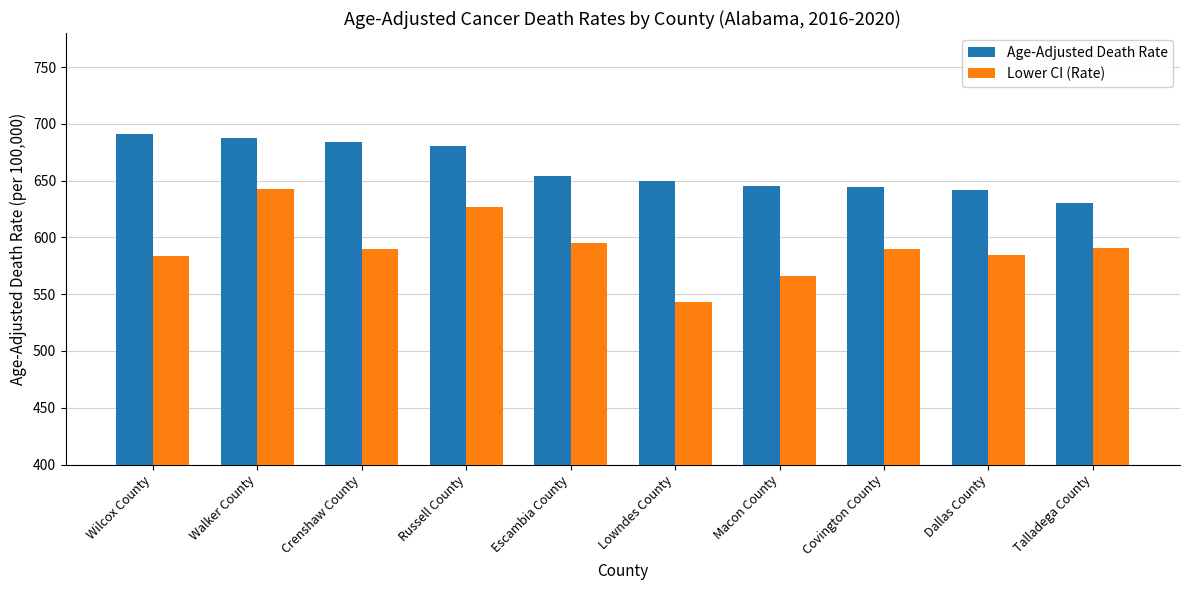

What is the label of the 6th bar from the left?

Lowndes County